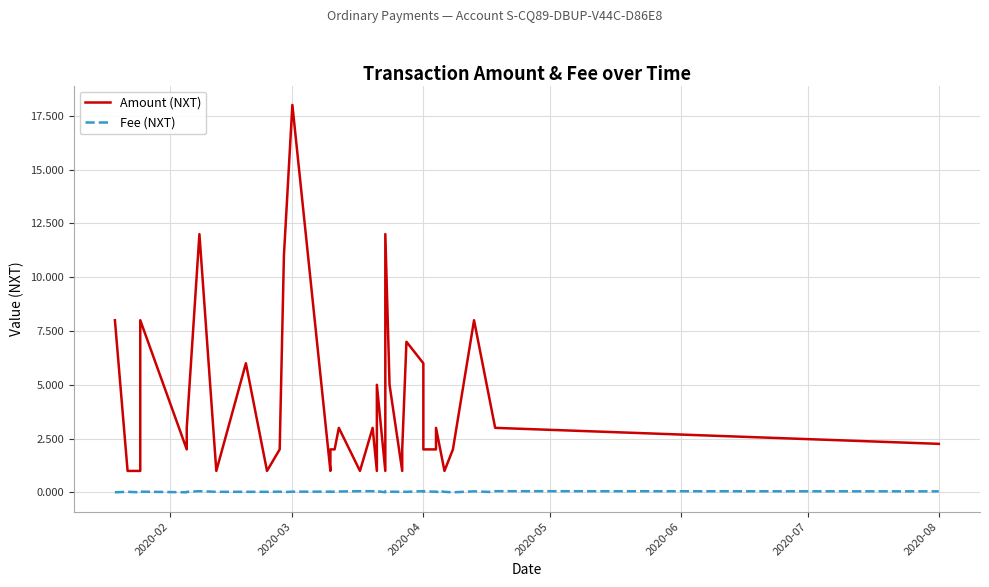

What are all the series names shown in the legend?

Amount (NXT), Fee (NXT)